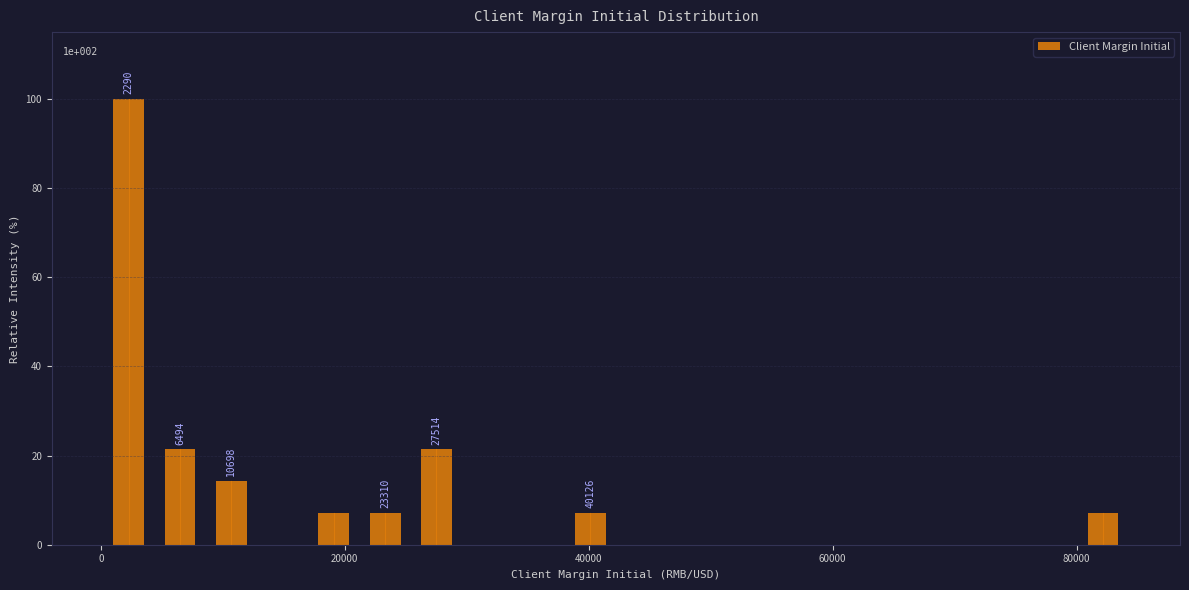

Read against the x-axis, roughly where is the centre of the tallest bar?

2000